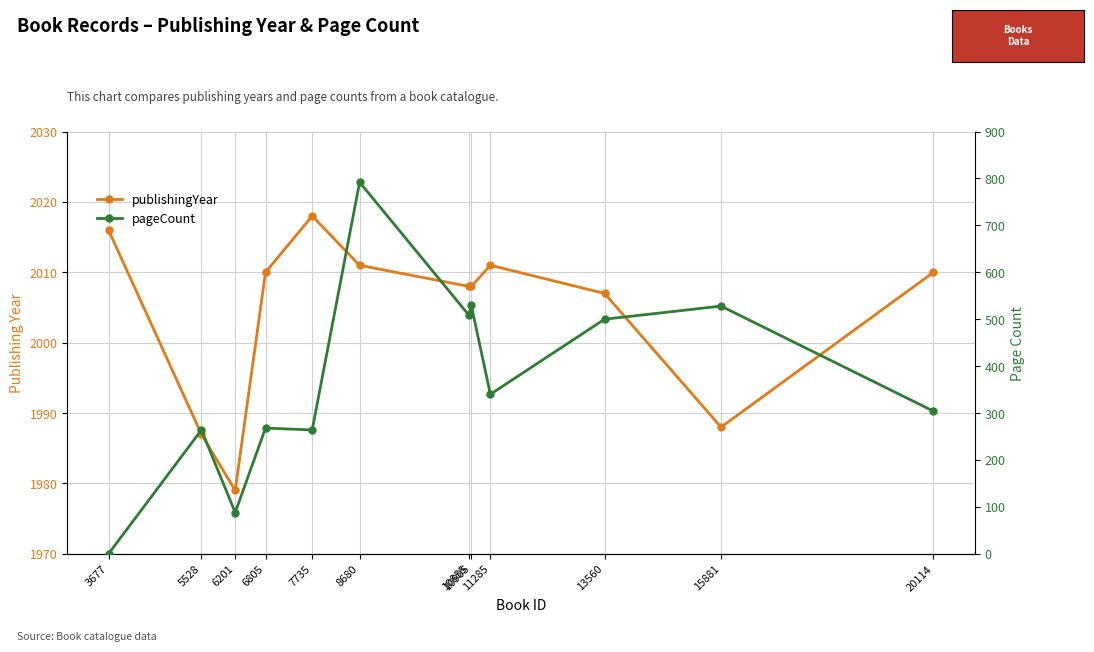

What is the difference between the maximum and minimum values in the publishingYear series?

39